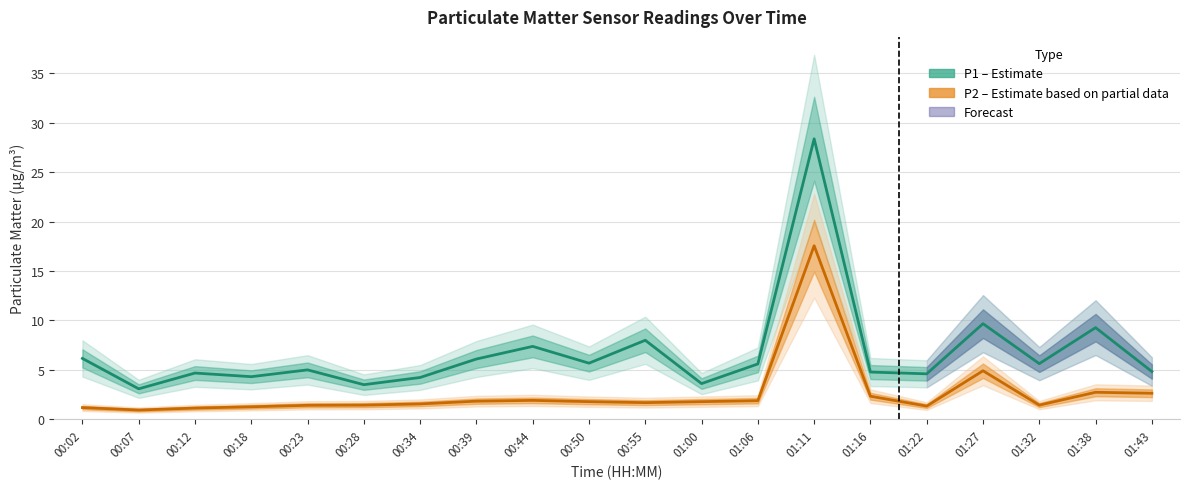

In P2 (Estimate based on partial data), how many points are lower than both neighbors (excluding endpoints)?

4